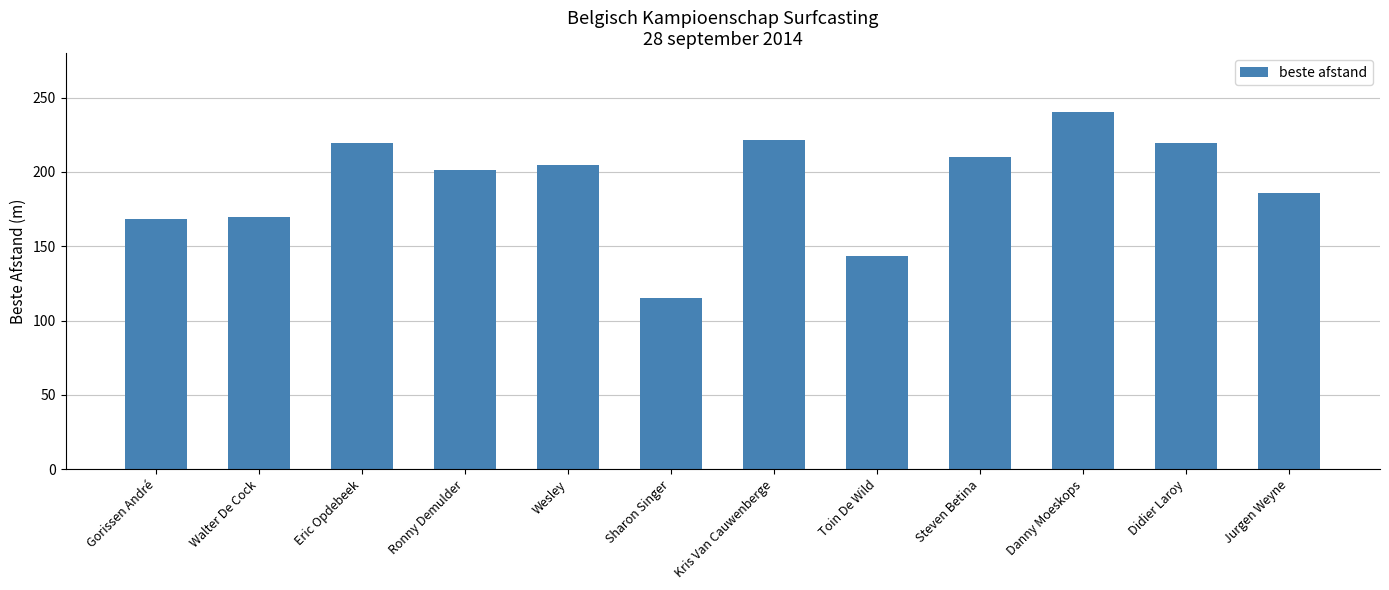

What is the approximate value at Kris Van Cauwenberge?

221.5